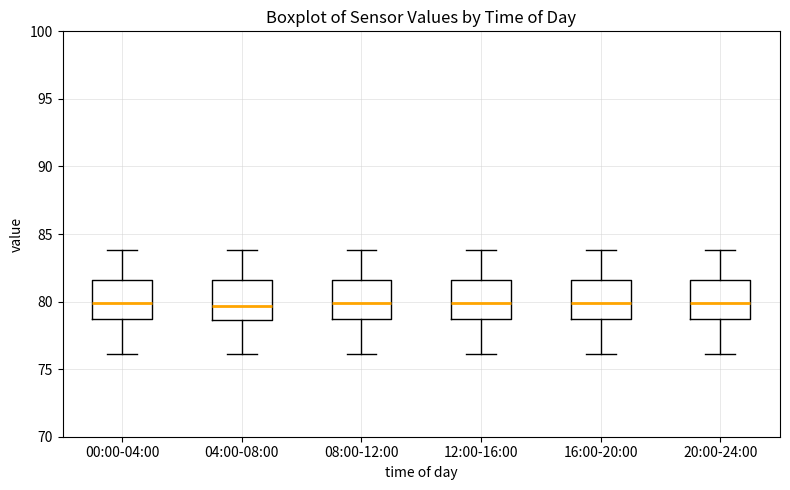

Reading left to right, read every box against the y-axis: the position of its median line, the range the box covers, and the ends of its whiskers. The values are not printed on the chart, so give them approximately, as read against the axis.

00:00-04:00: median 80.0, box 78.5 to 81.5, whiskers 76.0 to 84.0
04:00-08:00: median 79.5, box 78.5 to 81.5, whiskers 76.0 to 84.0
08:00-12:00: median 80.0, box 78.5 to 81.5, whiskers 76.0 to 84.0
12:00-16:00: median 80.0, box 78.5 to 81.5, whiskers 76.0 to 84.0
16:00-20:00: median 80.0, box 78.5 to 81.5, whiskers 76.0 to 84.0
20:00-24:00: median 80.0, box 78.5 to 81.5, whiskers 76.0 to 84.0